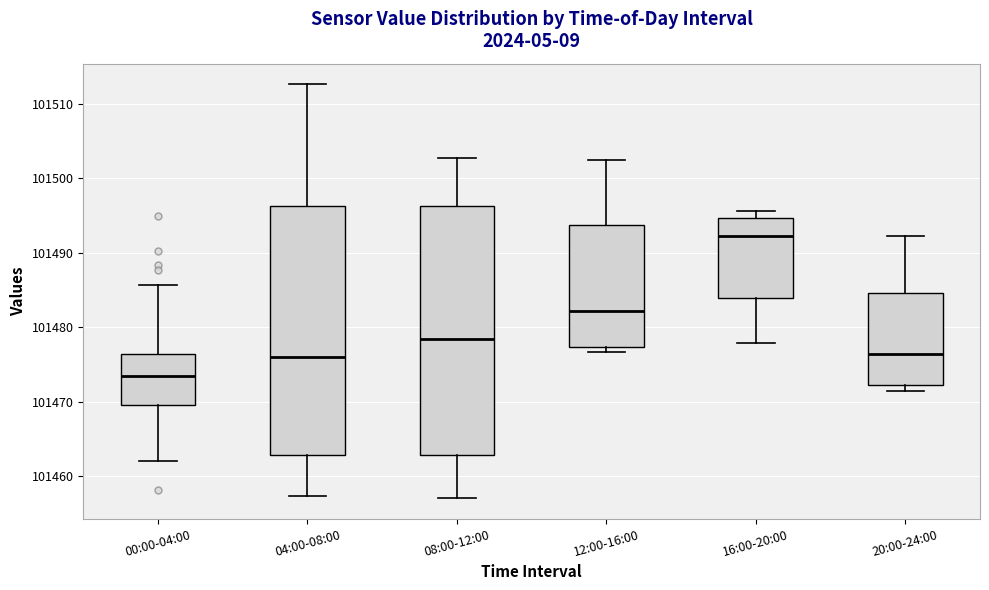

Reading left to right, transcribe this box plot: for each box, give where its median line is, the range the box spans, and where its two whiskers end, as read against the y-axis. The values are not printed on the chart, so give them approximately, as read against the axis.

00:00-04:00: median 101473, box 101470 to 101476, whiskers 101462 to 101486
04:00-08:00: median 101476, box 101463 to 101496, whiskers 101457 to 101513
08:00-12:00: median 101479, box 101463 to 101496, whiskers 101457 to 101503
12:00-16:00: median 101482, box 101477 to 101494, whiskers 101477 (just below the box's lower edge) to 101502
16:00-20:00: median 101492, box 101484 to 101495, whiskers 101478 to 101496
20:00-24:00: median 101476, box 101472 to 101485, whiskers 101471 to 101492